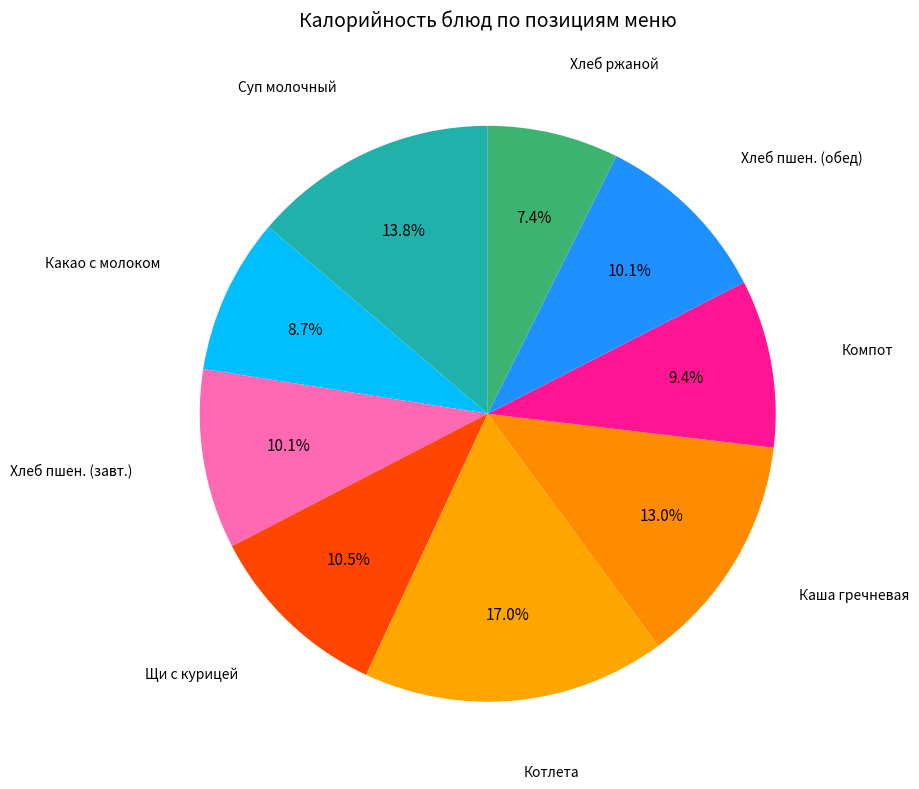

How many segments does this pie chart have?

9